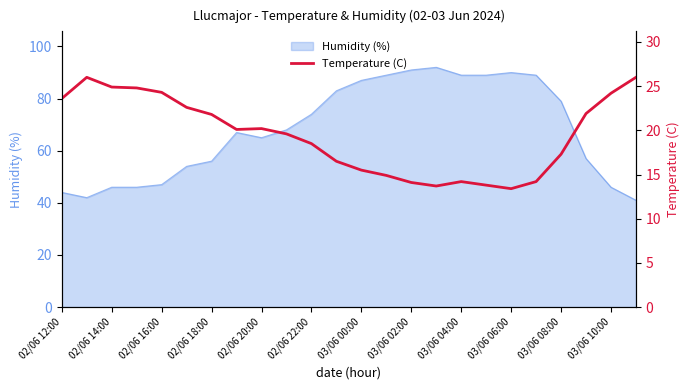

What is the maximum value for Humidity (%)?

92